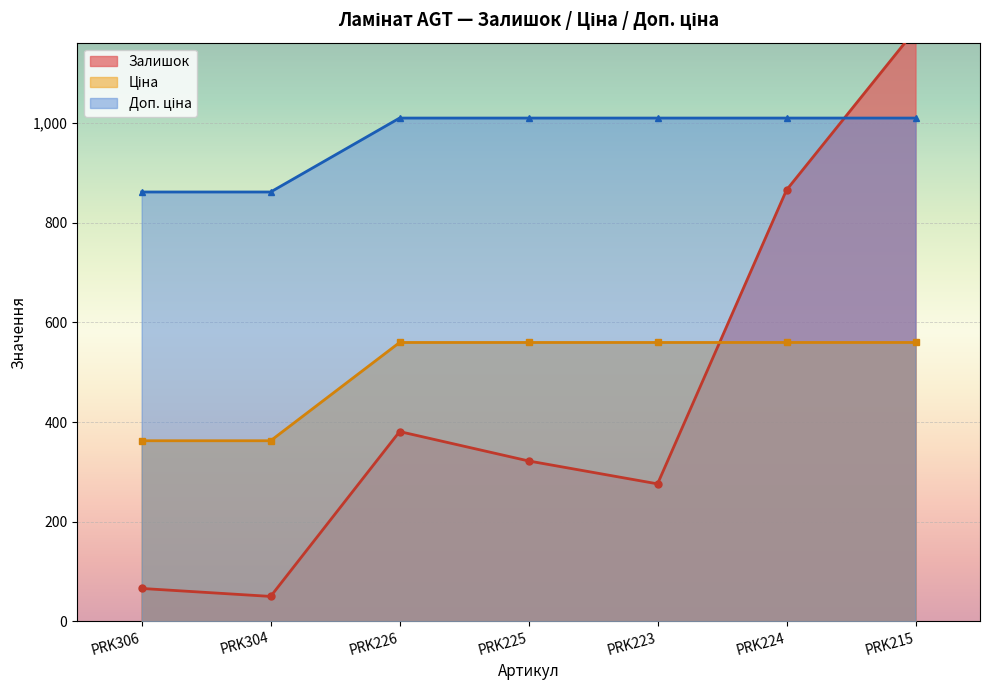

What is the maximum value shown in the chart?

1188.0